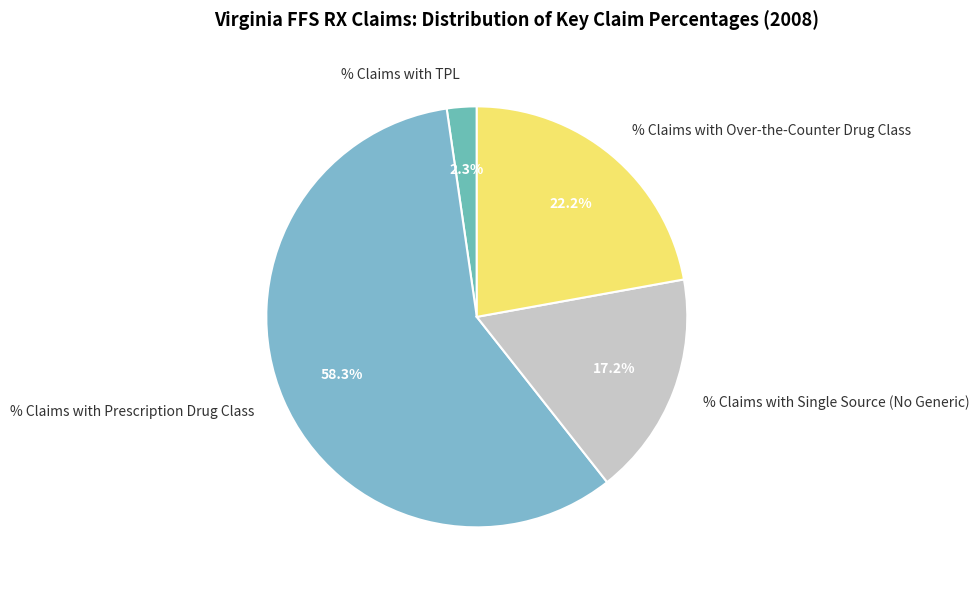

Which has a higher value, % Claims with TPL or % Claims with Prescription Drug Class?

% Claims with Prescription Drug Class